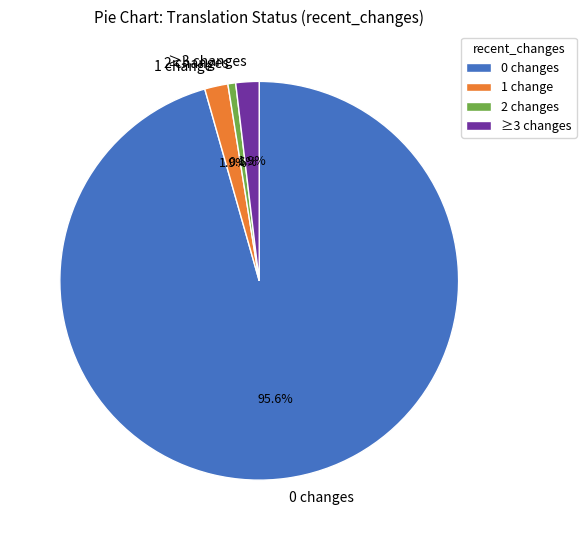

Approximately how many times larger is the value at 2 changes compared to 1 change?

0.3